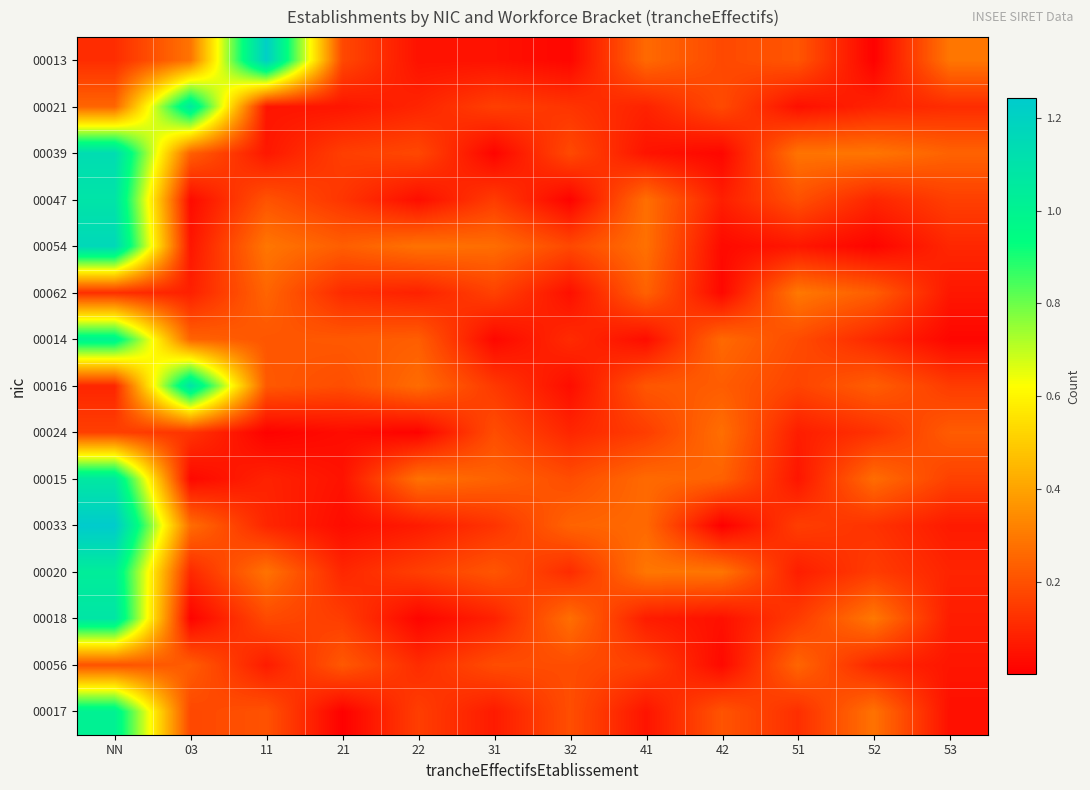

At how many categories does at least one series exceed 1?

3